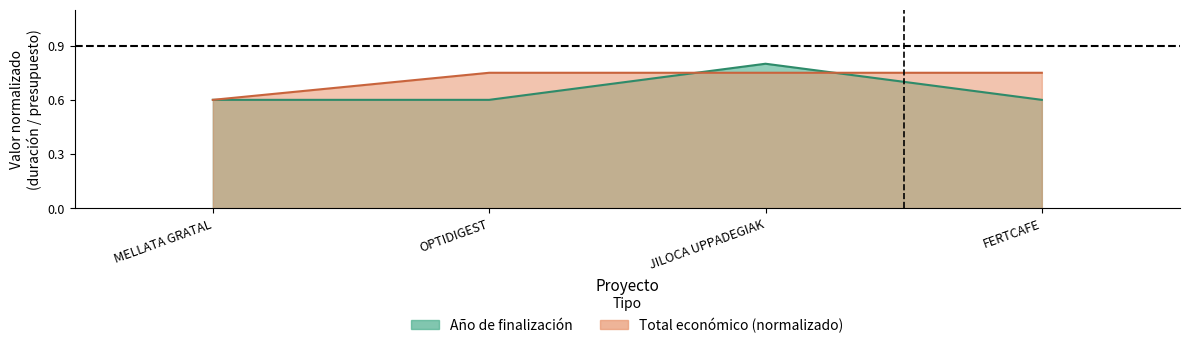

At MELLATA GRATAL, list the series in order from smallest to largest.

Año de finalización, Total económico